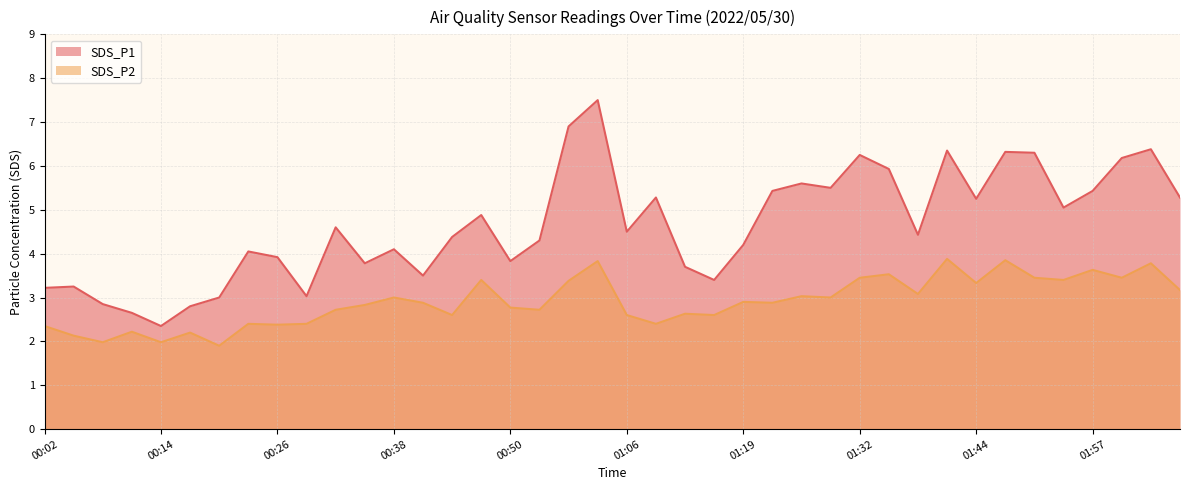

Rank the series by their maximum value, from lowest to highest.

SDS_P2, SDS_P1